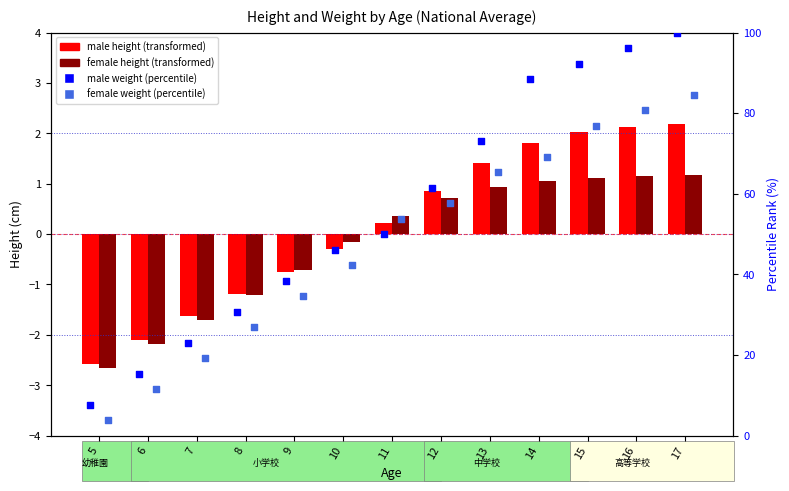

At which category is the sum across all series the highest?

17